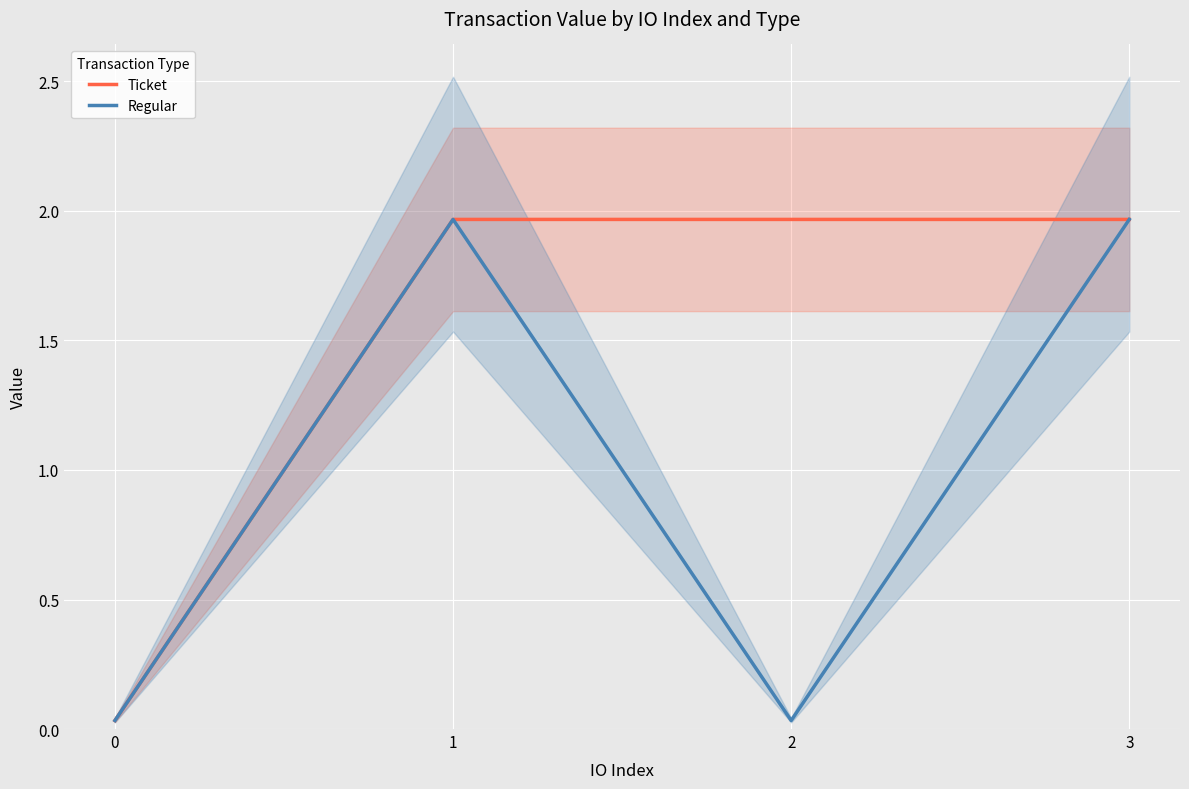

What is the value of the Ticket point at the 3rd from the left?

2.0